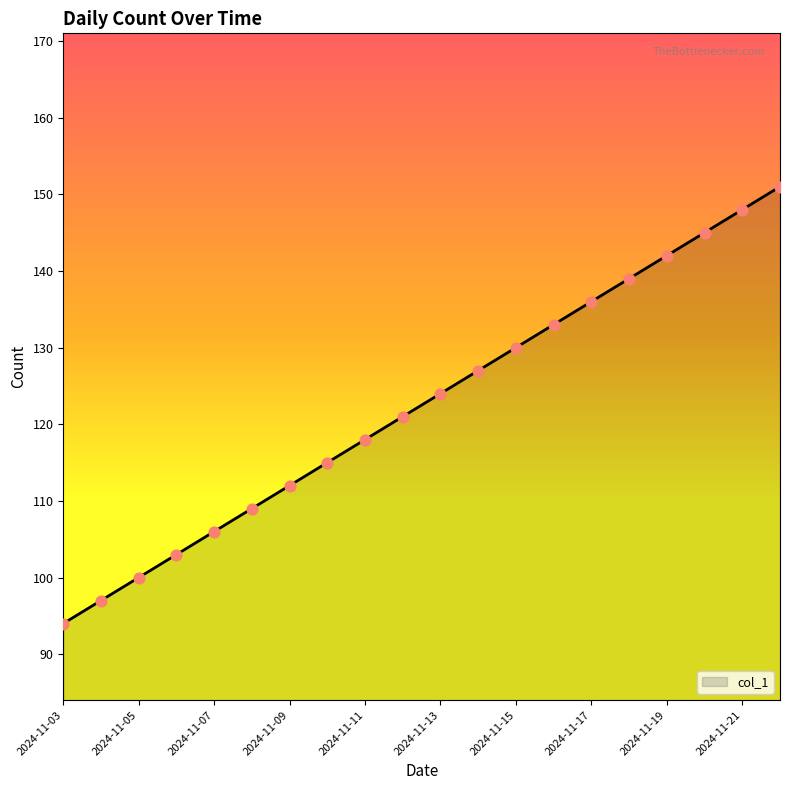

What is the difference between the maximum and minimum values?

57